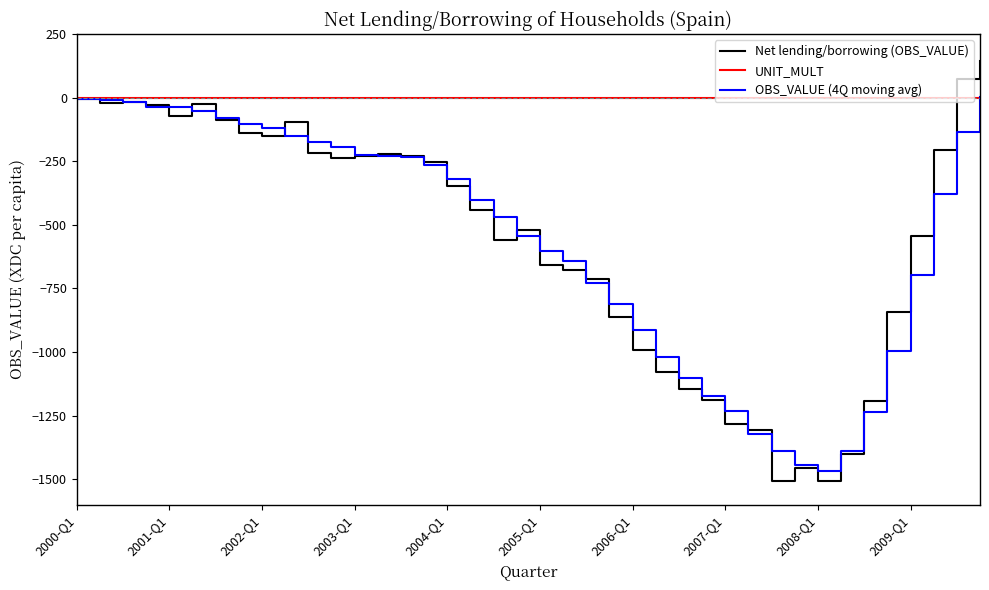

Does the chart have visible grid lines?

No